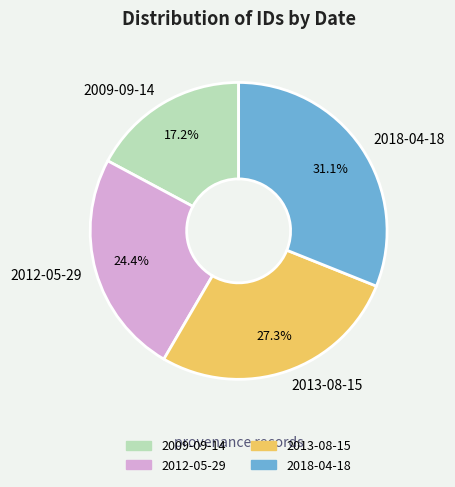

To the nearest percent, what portion does 2018-04-18 represent?

31%